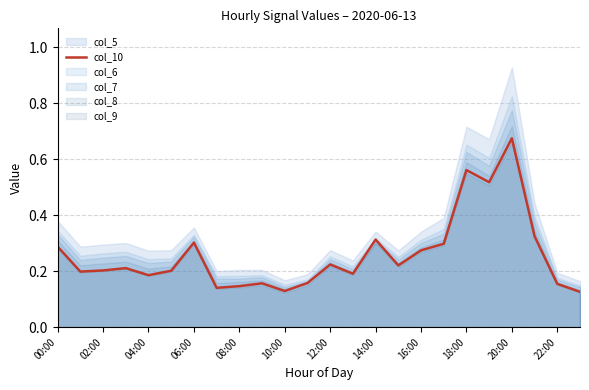

At which label does col_10 reach its peak?

20:00